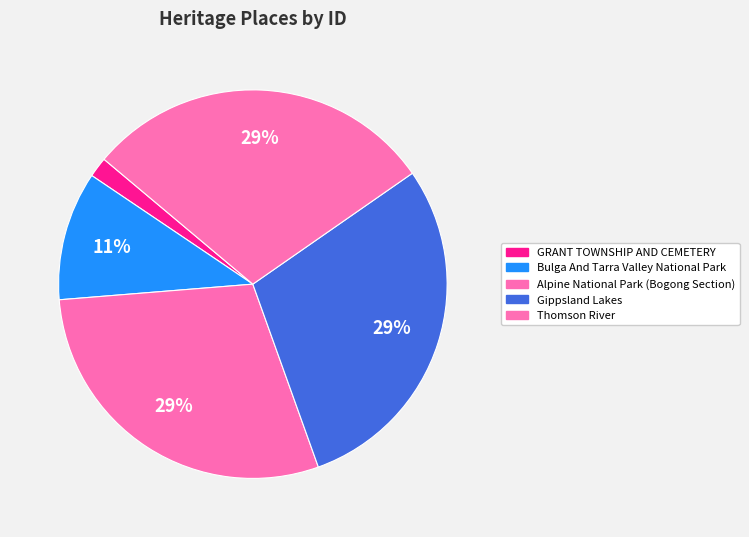

Which slice is the smallest?

GRANT TOWNSHIP AND CEMETERY